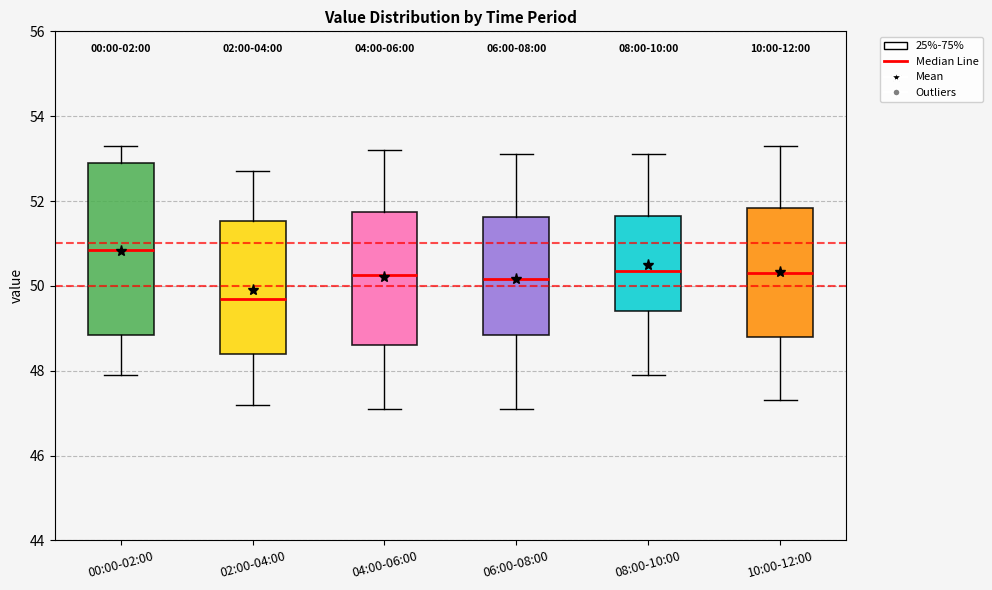

Where does the median line of the box for 04:00-06:00 sit on the y-axis? The values are not printed on the chart, so give them approximately, as read against the axis.

50.2